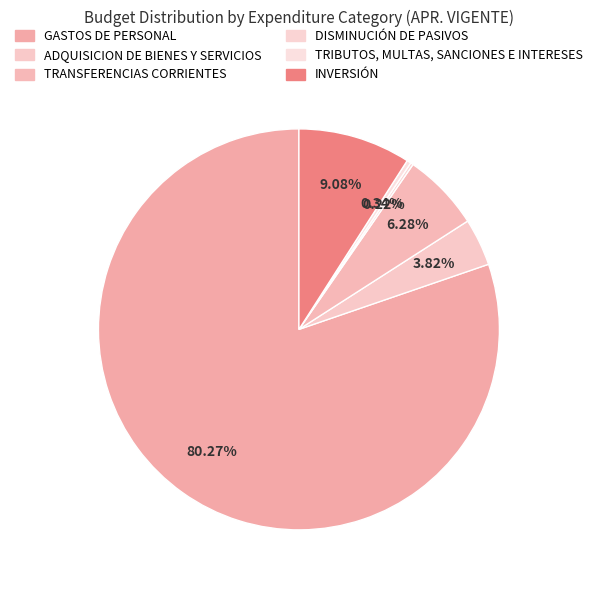

Is it true that INVERSIÓN is 9% of the pie?

True